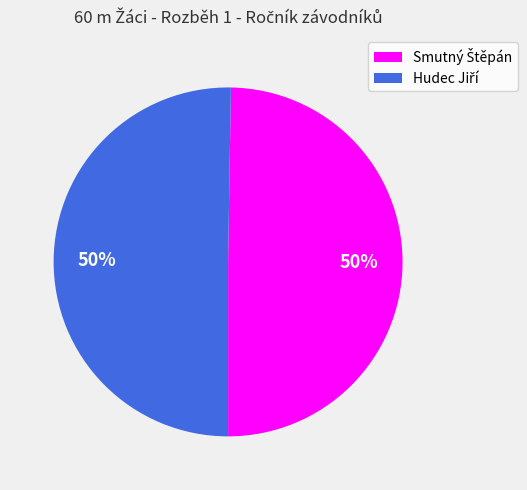

Is it true that Hudec Jiří is 42% of the pie?

False